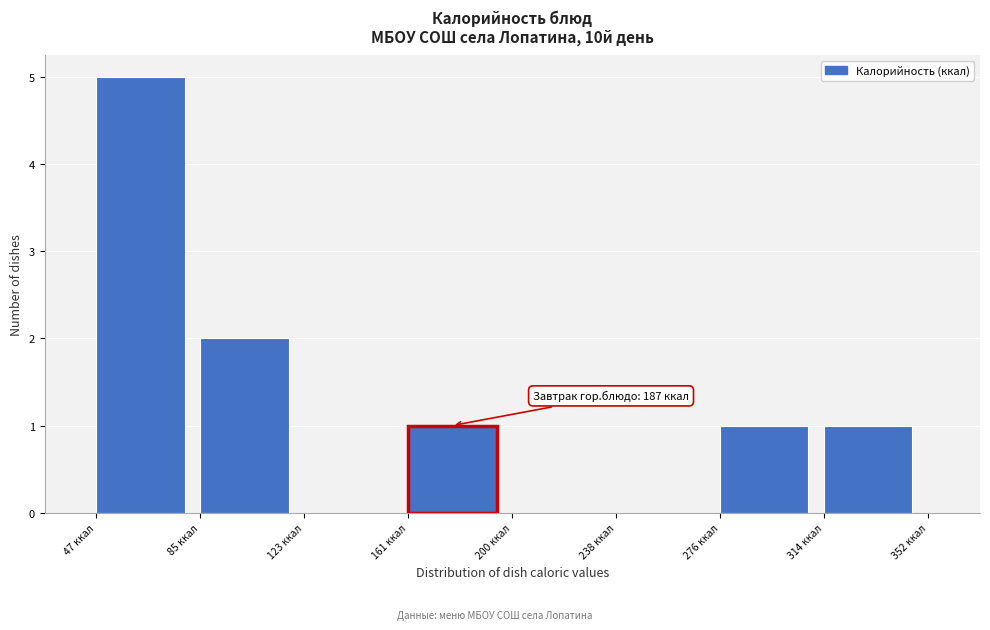

Over which range of the x-axis is the bar tallest?

45 to 85